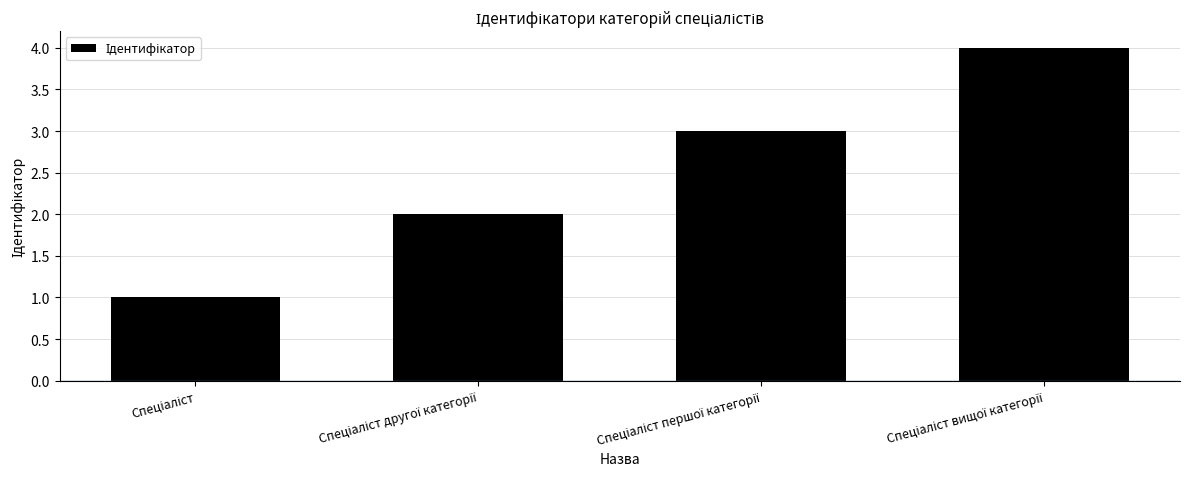

Reading left to right, list all the values displayed in this chart.

1	2	3	4